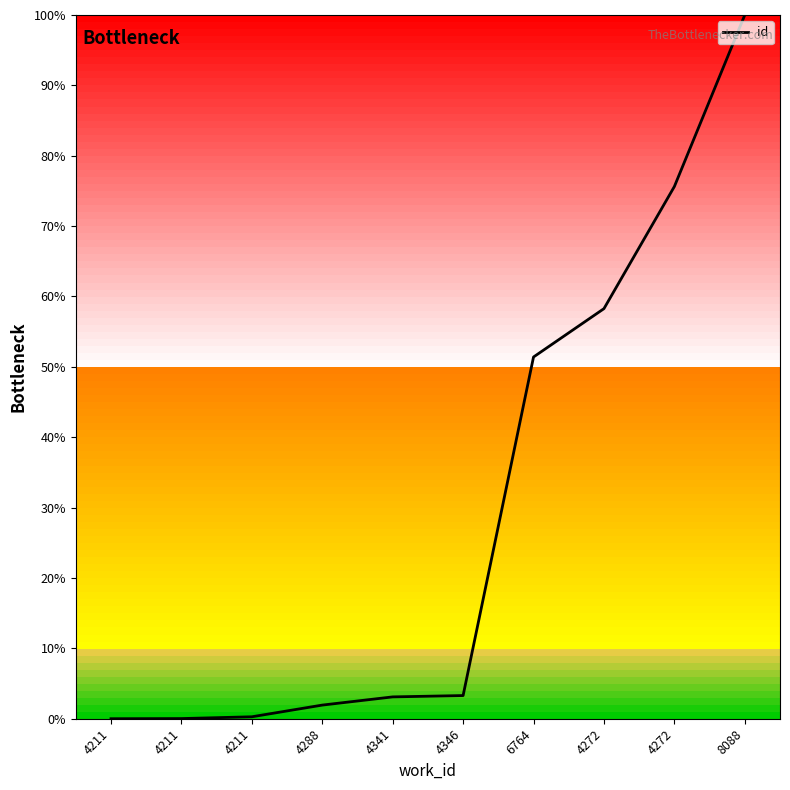

What is the label of the 2nd point from the left?

4211